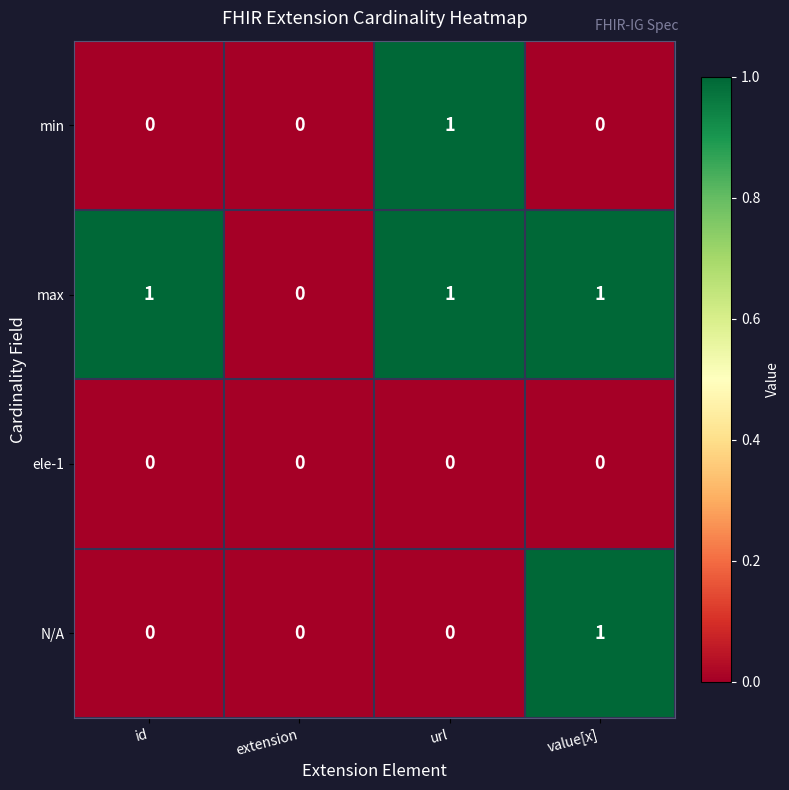

Reading left to right, list all the values displayed in this chart.

min: id=0	extension=0	url=1	value[x]=0
max: id=1	extension=0	url=1	value[x]=1
ele-1: id=0	extension=0	url=0	value[x]=0
N/A: id=0	extension=0	url=0	value[x]=1